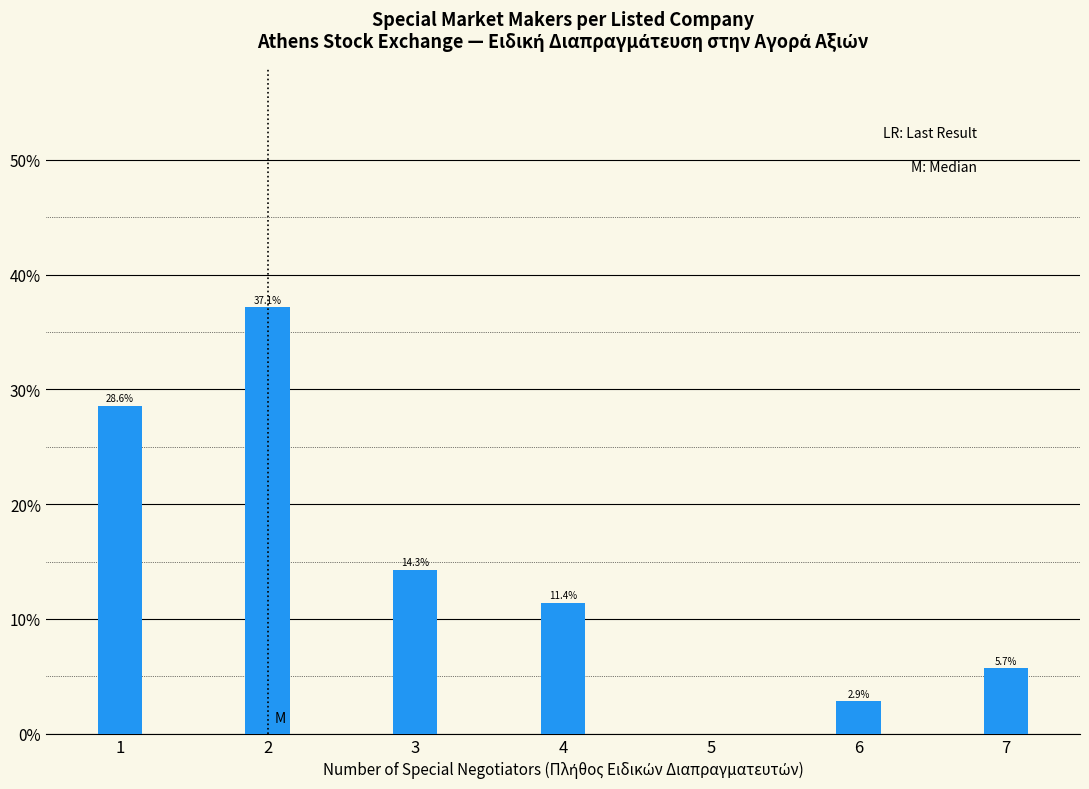

Does the chart contain any negative values?

No